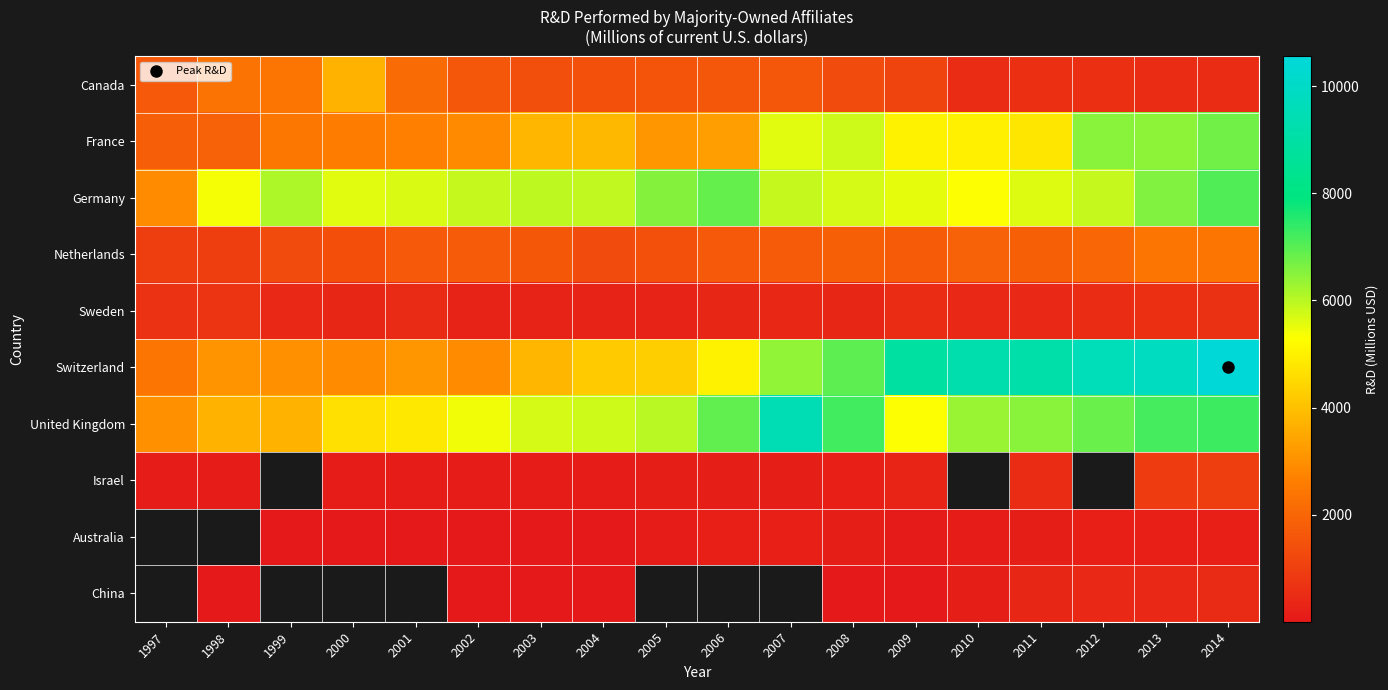

Where is Canada nearest to the value 2101?

2001